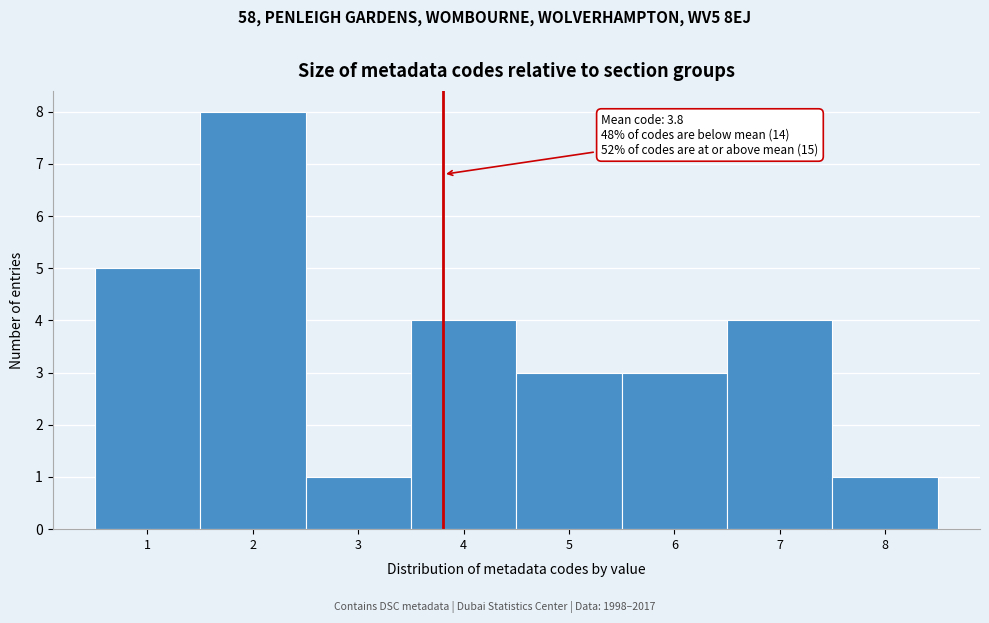

Which range on the x-axis has the tallest bar?

1.5 to 2.5